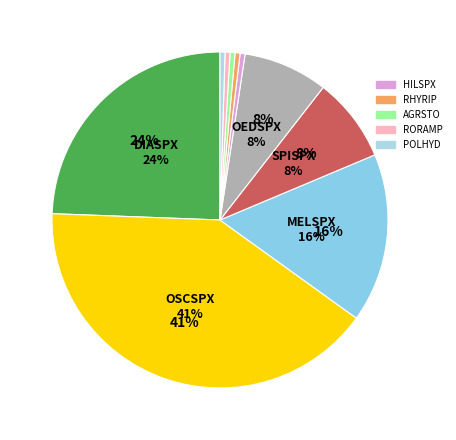

How many slices are in this pie chart?

10